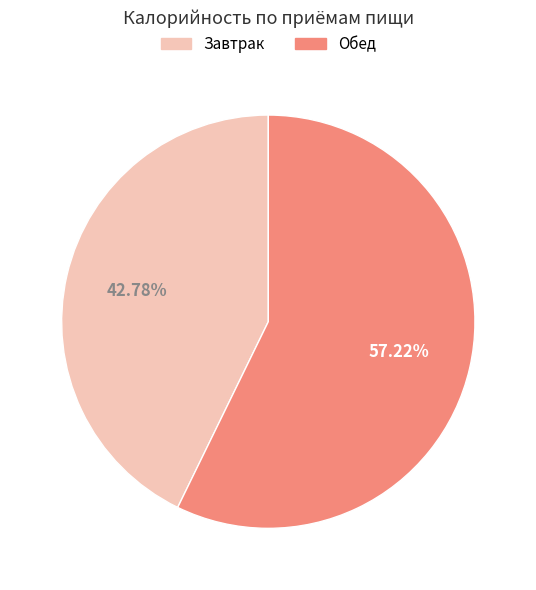

Is it true that Обед is 57% of the pie?

True